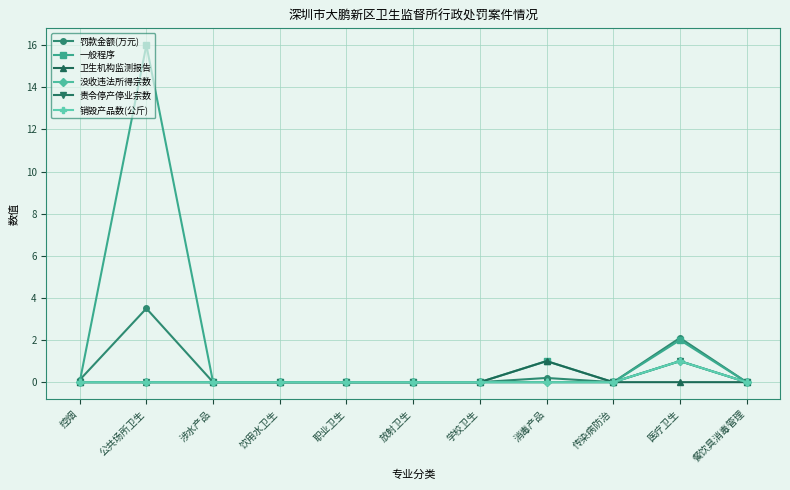

Rank the categories by 没收违法所得宗数 value from lowest to highest.

控烟, 公共场所卫生, 涉水产品, 饮用水卫生, 职业卫生, 放射卫生, 学校卫生, 消毒产品, 传染病防治, 餐饮具消毒管理, 医疗卫生